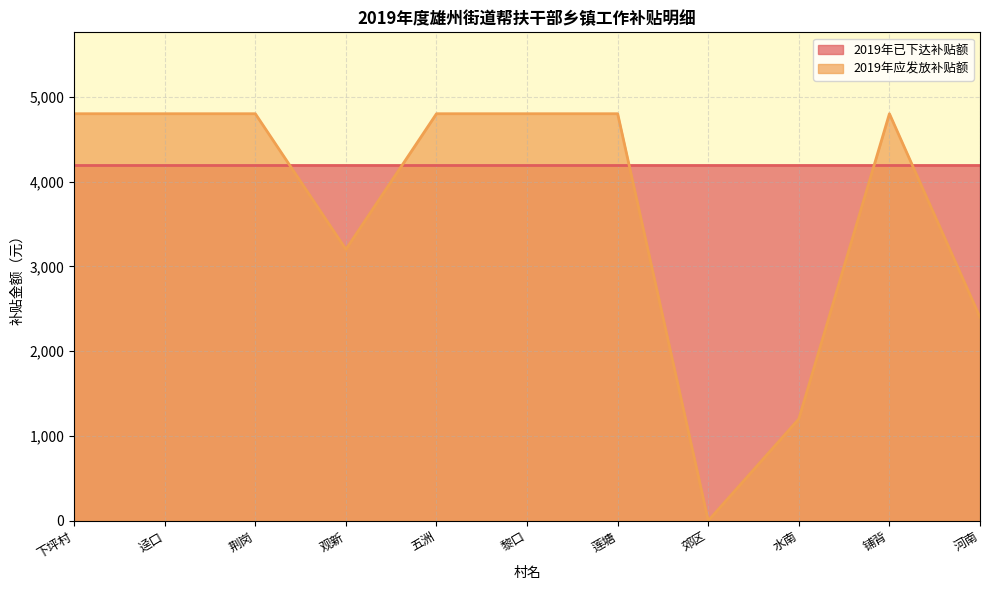

How many points are lower than both their immediate neighbors (excluding endpoints)?

2